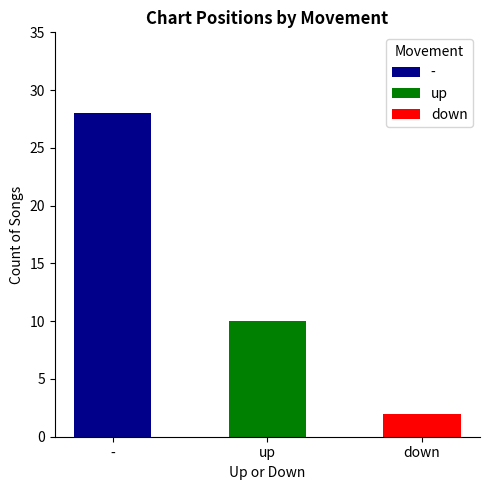

True or false: the data shows 28 at -.

True